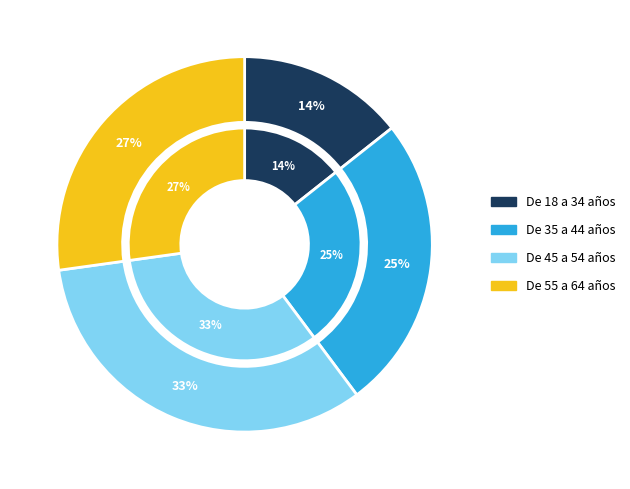

Which category has the smallest portion of the pie?

De 18 a 34 años